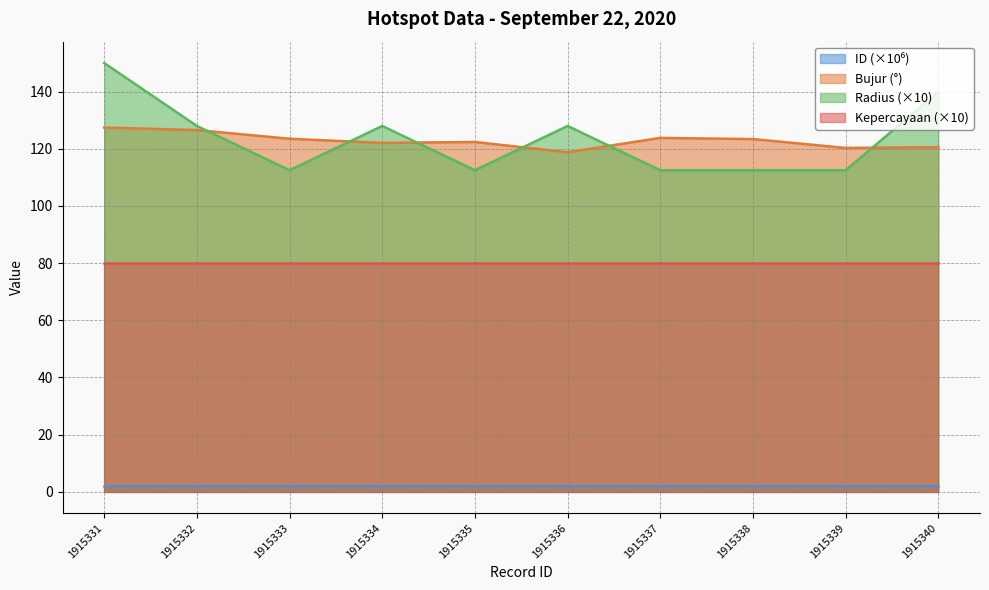

True or false: bujur has more than 1 interior local peaks.

True